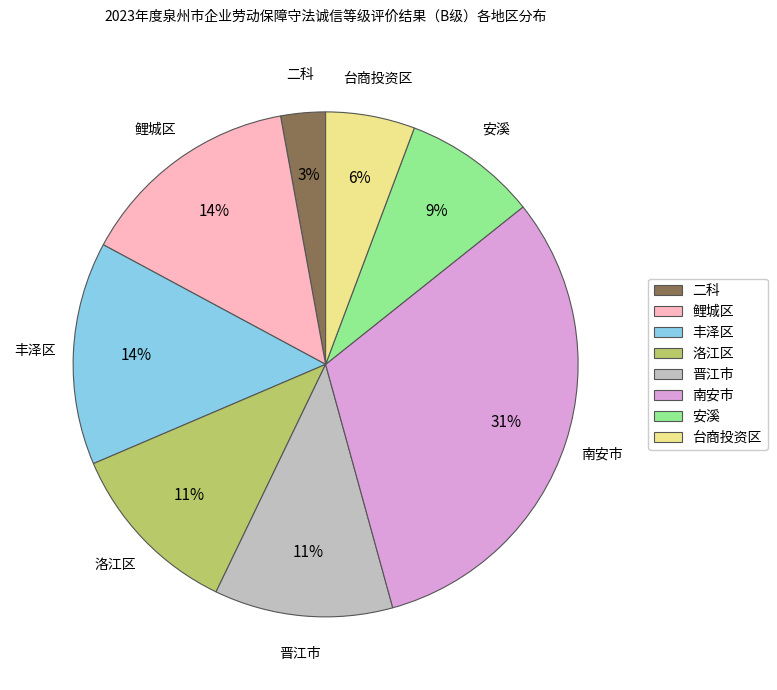

Which has a higher value, 南安市 or 台商投资区?

南安市